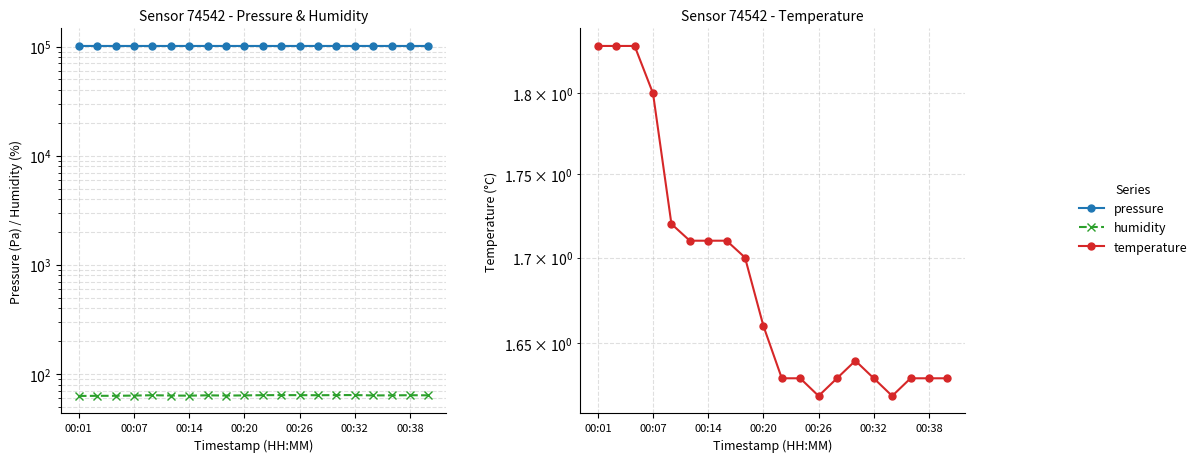

What value does the humidity series have at 7?

63.8